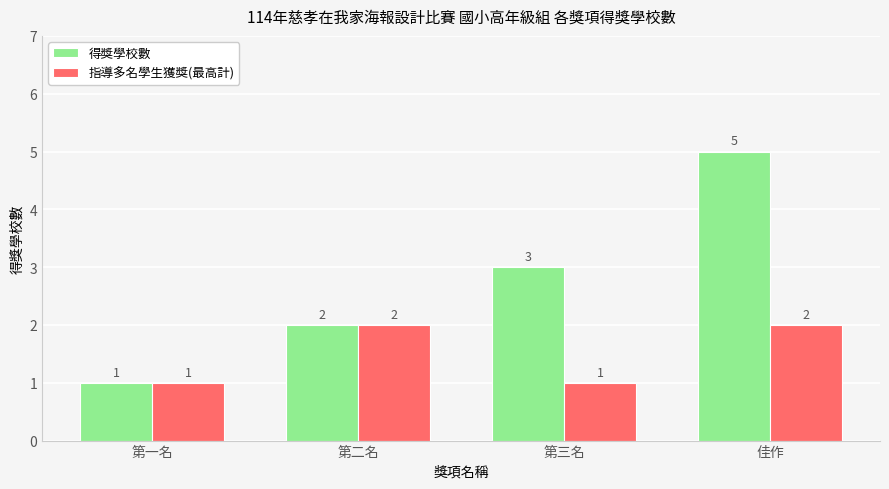

Count the number of categories in the chart.

4